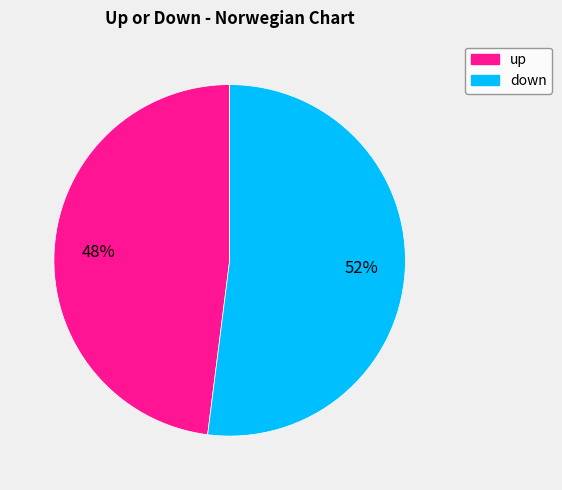

Combined, do down and up account for over 50%?

Yes